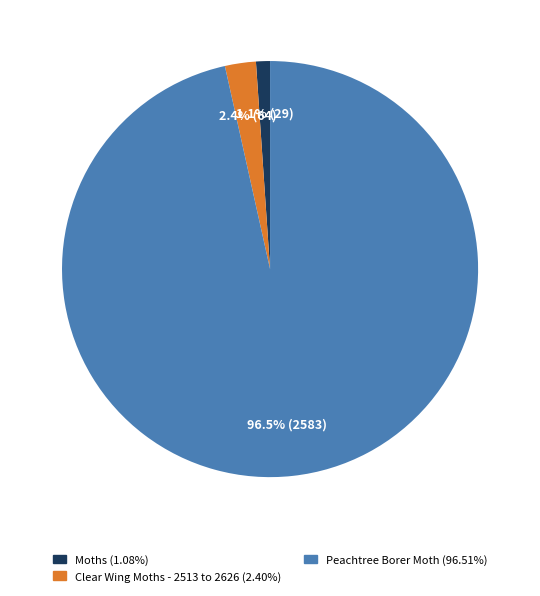

How many slices are in this pie chart?

3